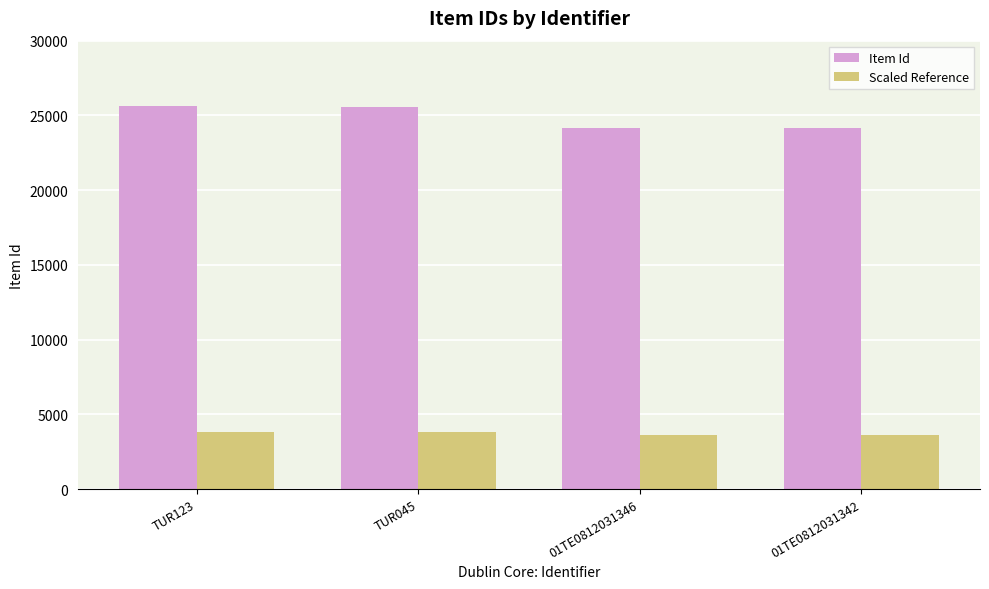

At TUR123, list the series in order from largest to smallest.

Item Id, Scaled Reference